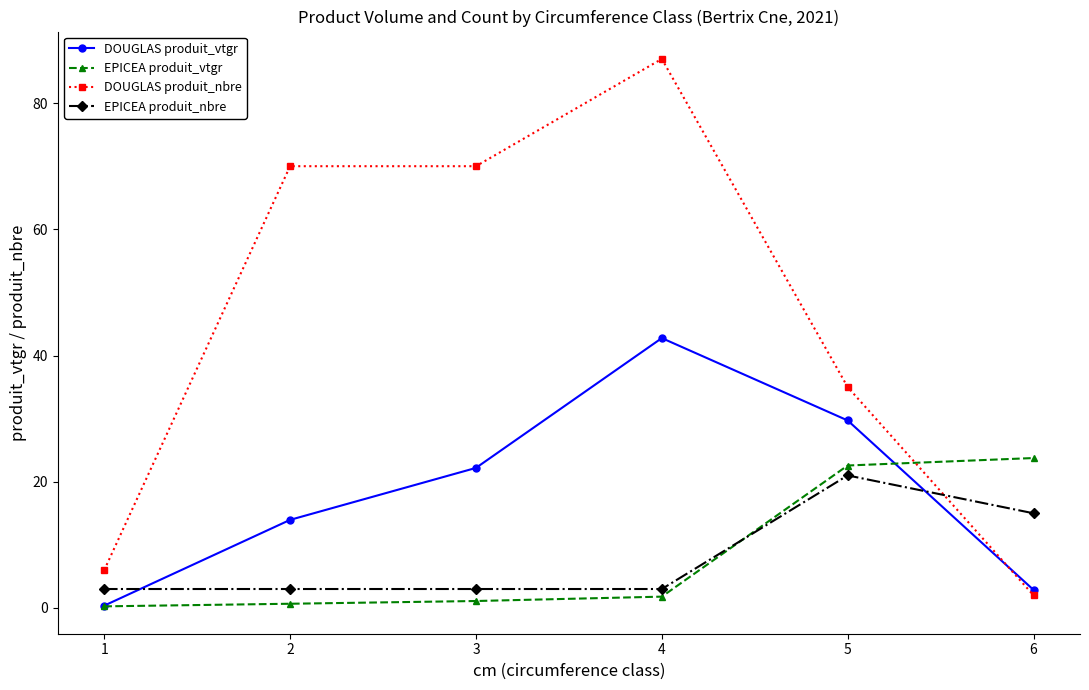

What are all the series names shown in the legend?

DOUGLAS produit_vtgr, EPICEA produit_vtgr, DOUGLAS produit_nbre, EPICEA produit_nbre